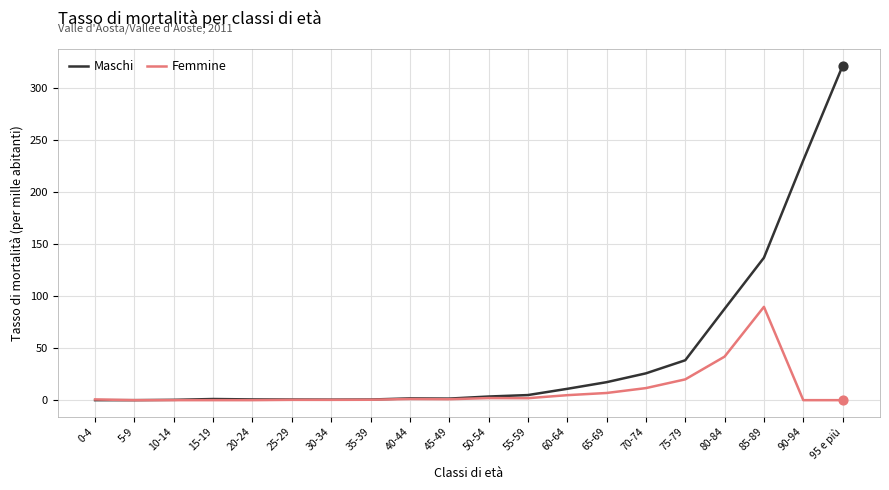

What is the total value across all series at 25-29?

0.9